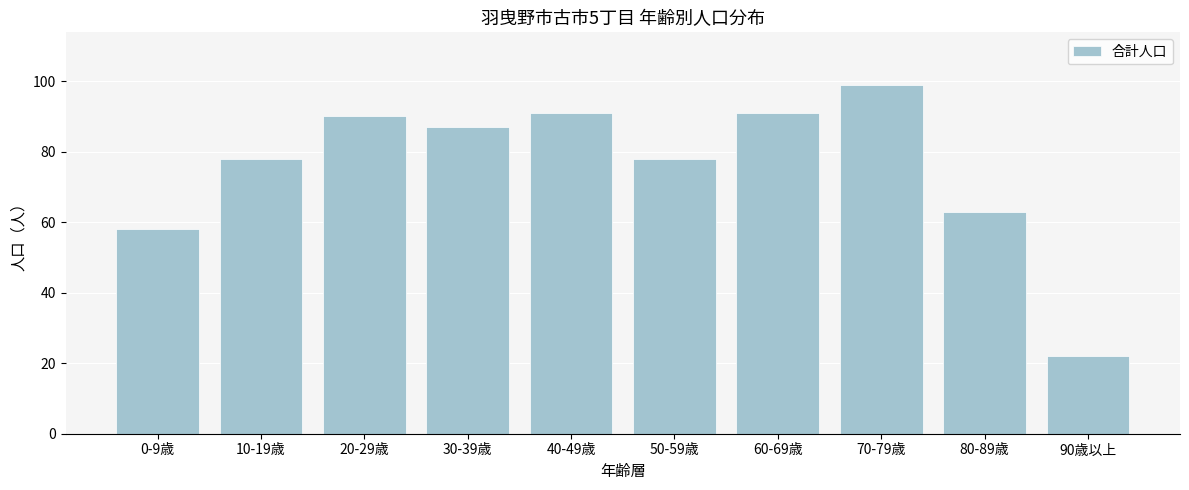

Reading left to right, what are all the values shown in this chart?

58	78	90	87	91	78	91	99	63	22